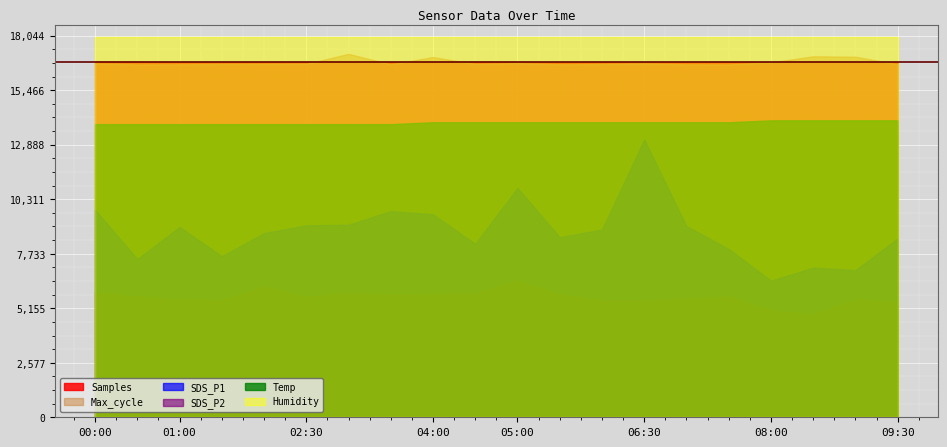

True or false: Samples and SDS_P1 cross at least once.

False